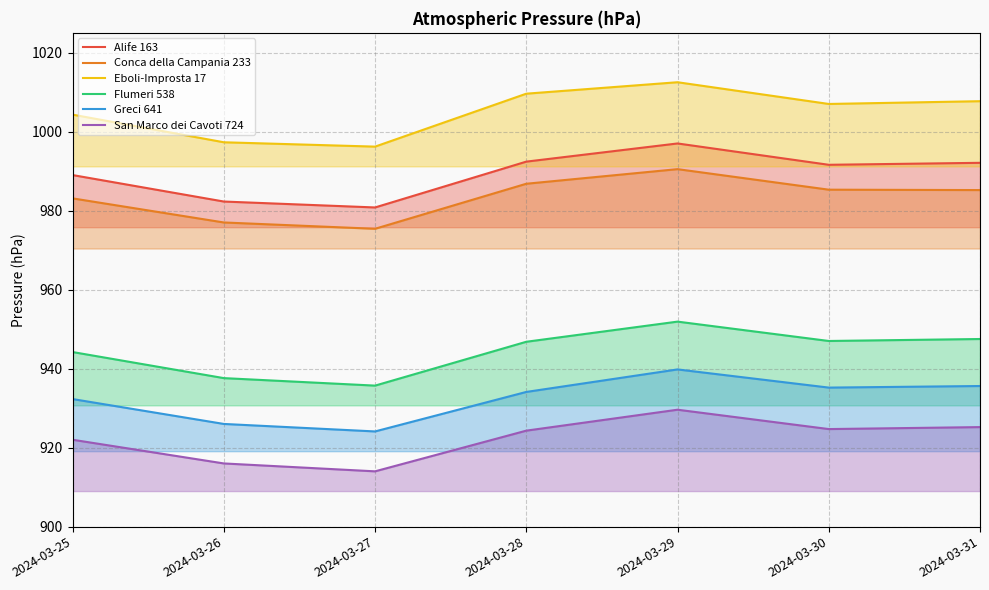

How many lines are shown in the chart?

6